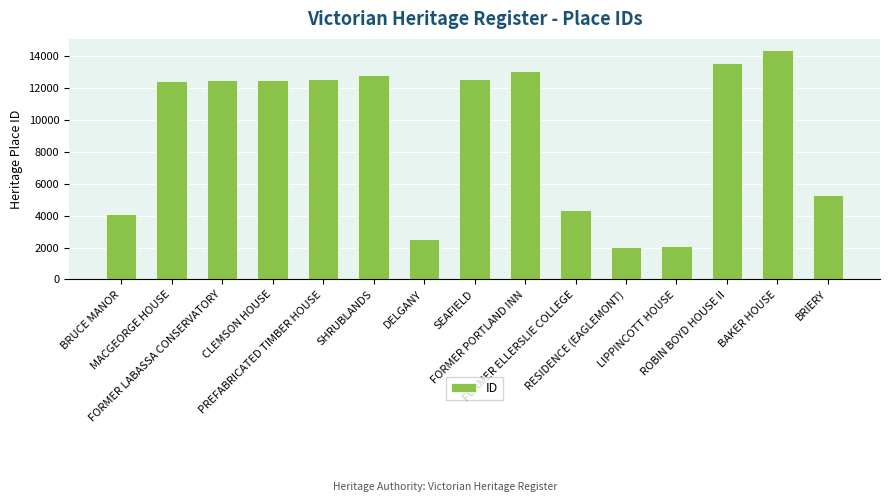

What is the sum of all values?

136513